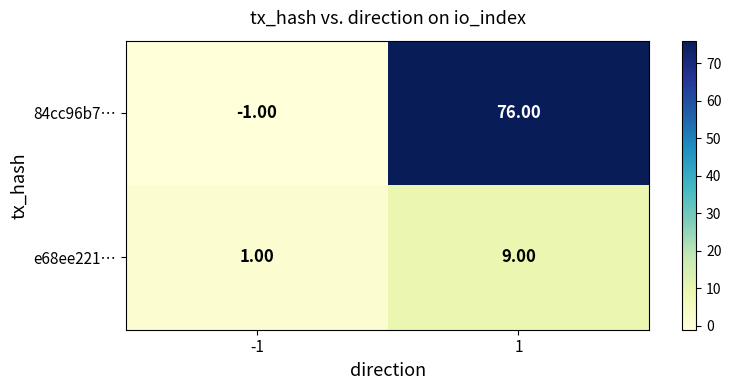

Count the number of categories in the chart.

2